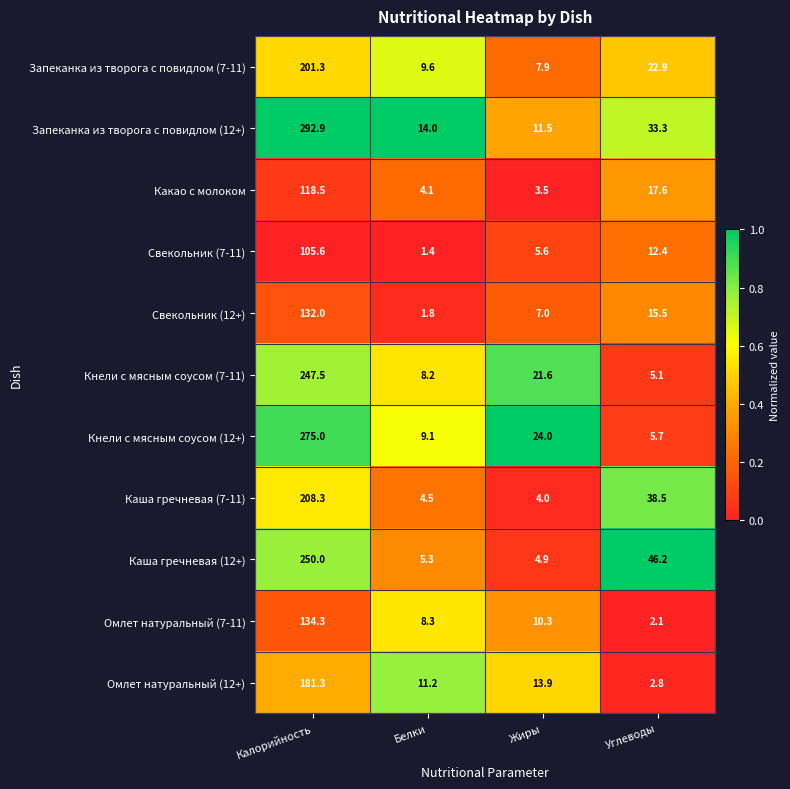

What is the difference between the highest and lowest values at Углеводы?

44.1